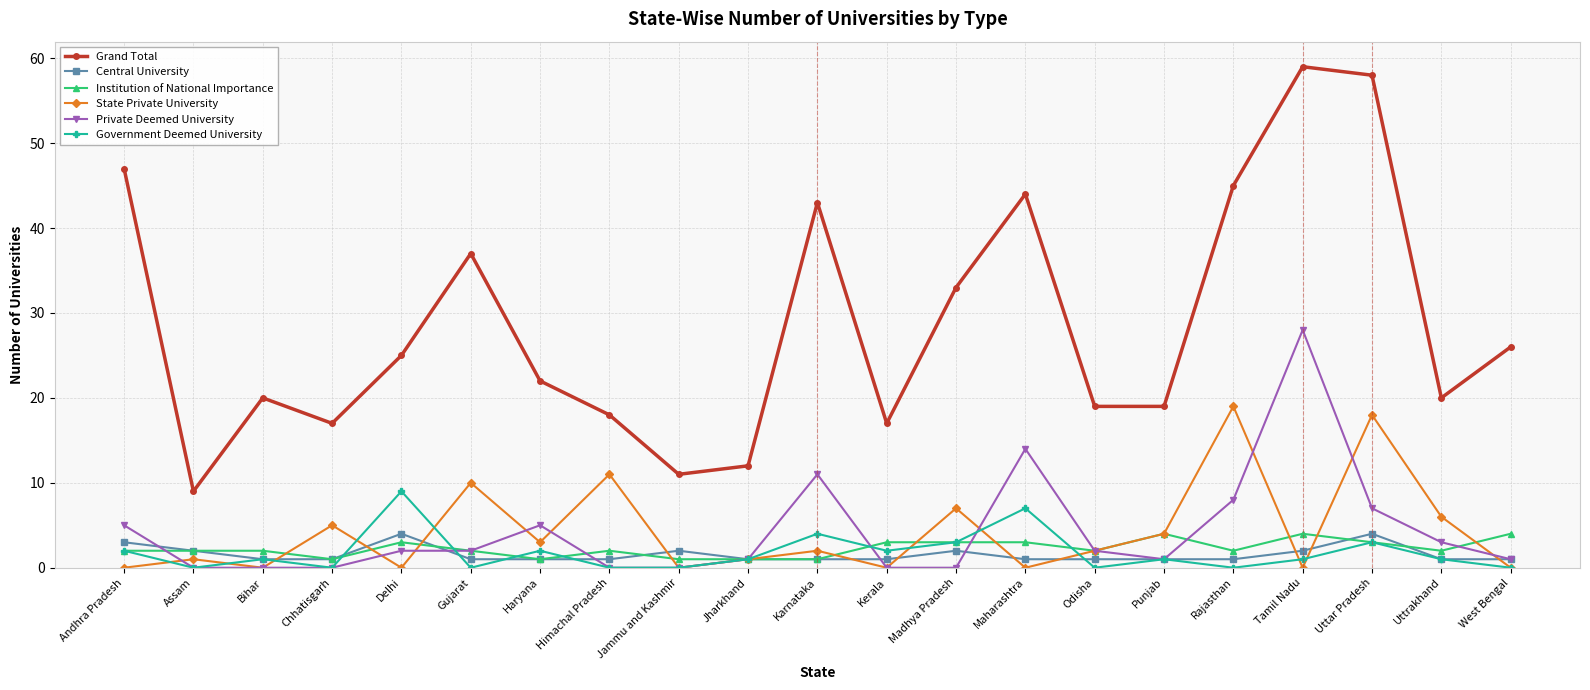

Count the number of data series in this chart.

6